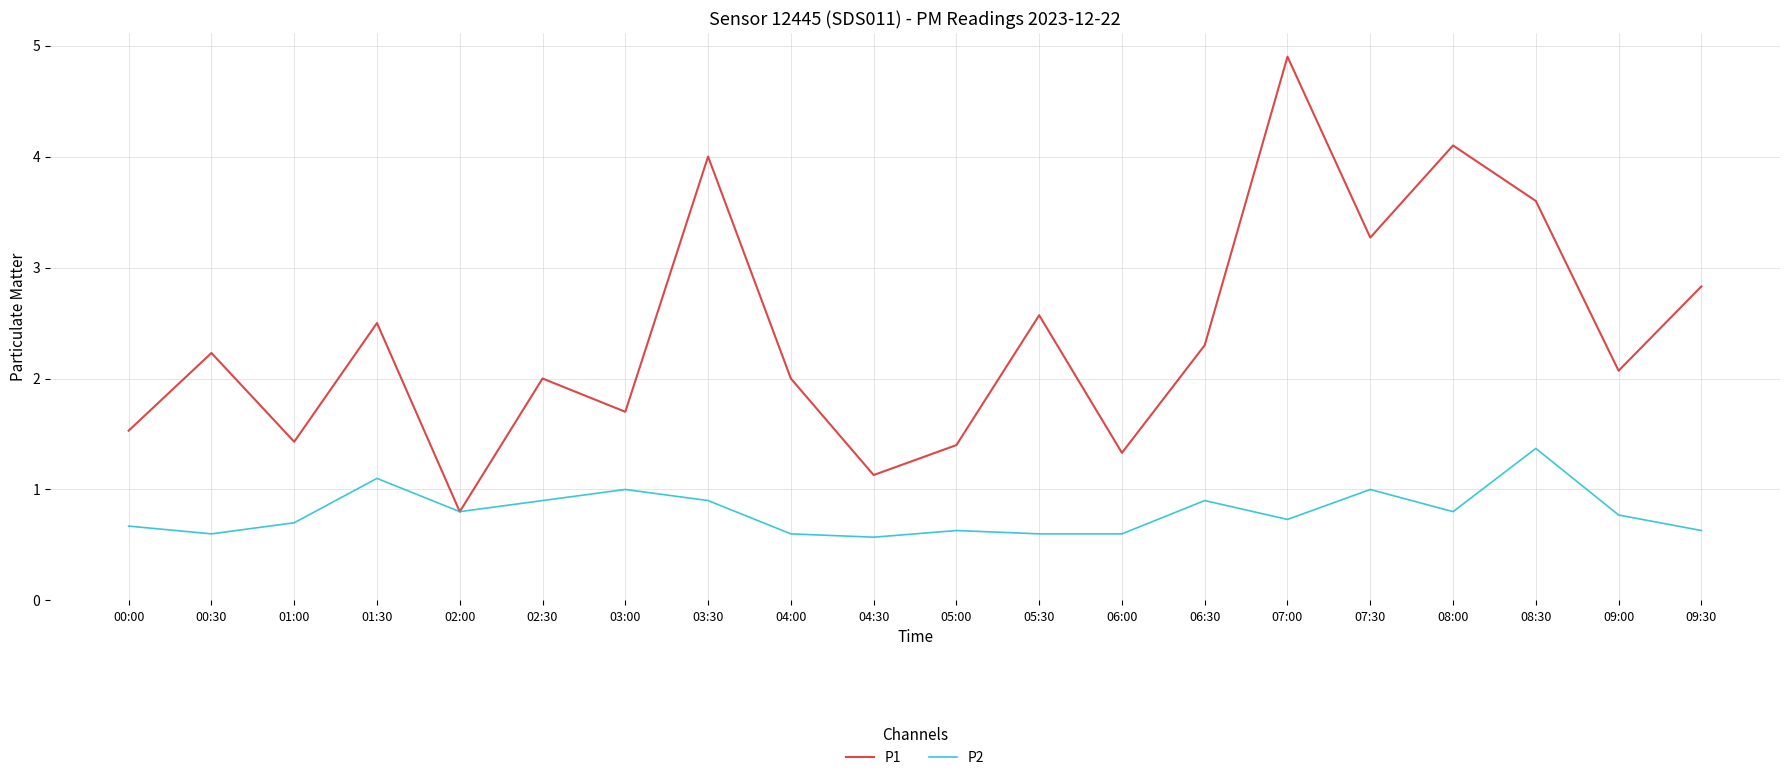

Which series has the widest spread of values?

P1